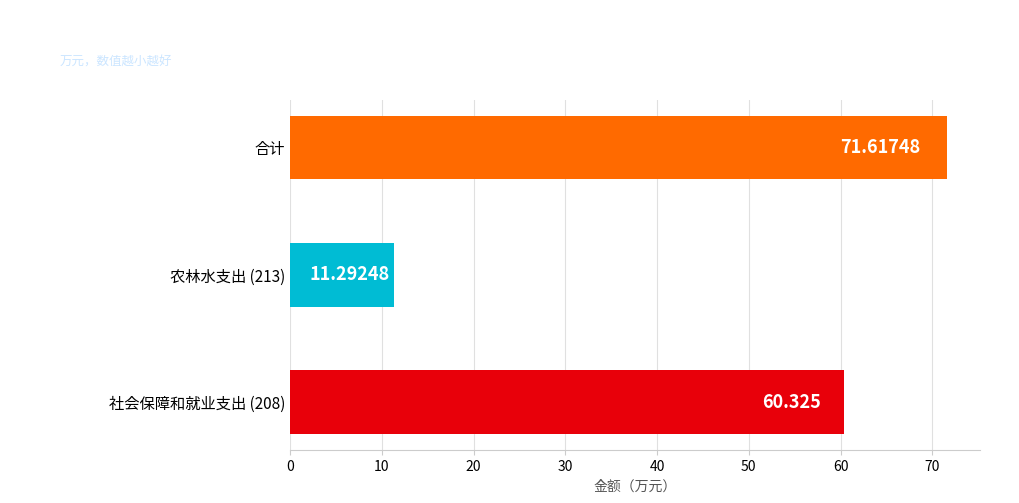

What is the sum of all values?

143.2